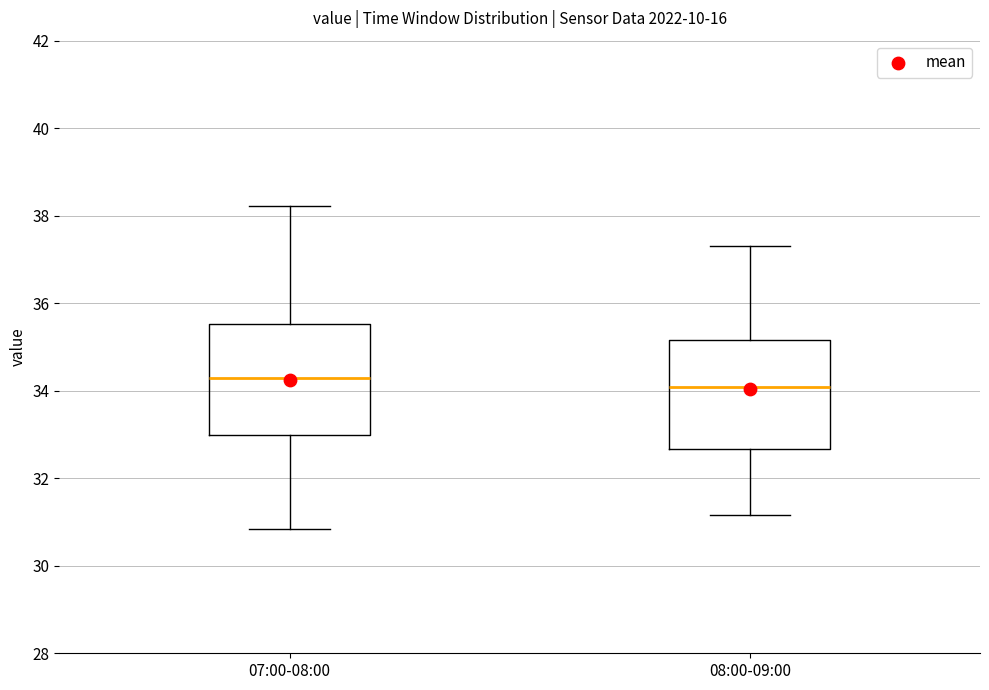

Which box has the highest median line?

07:00-08:00